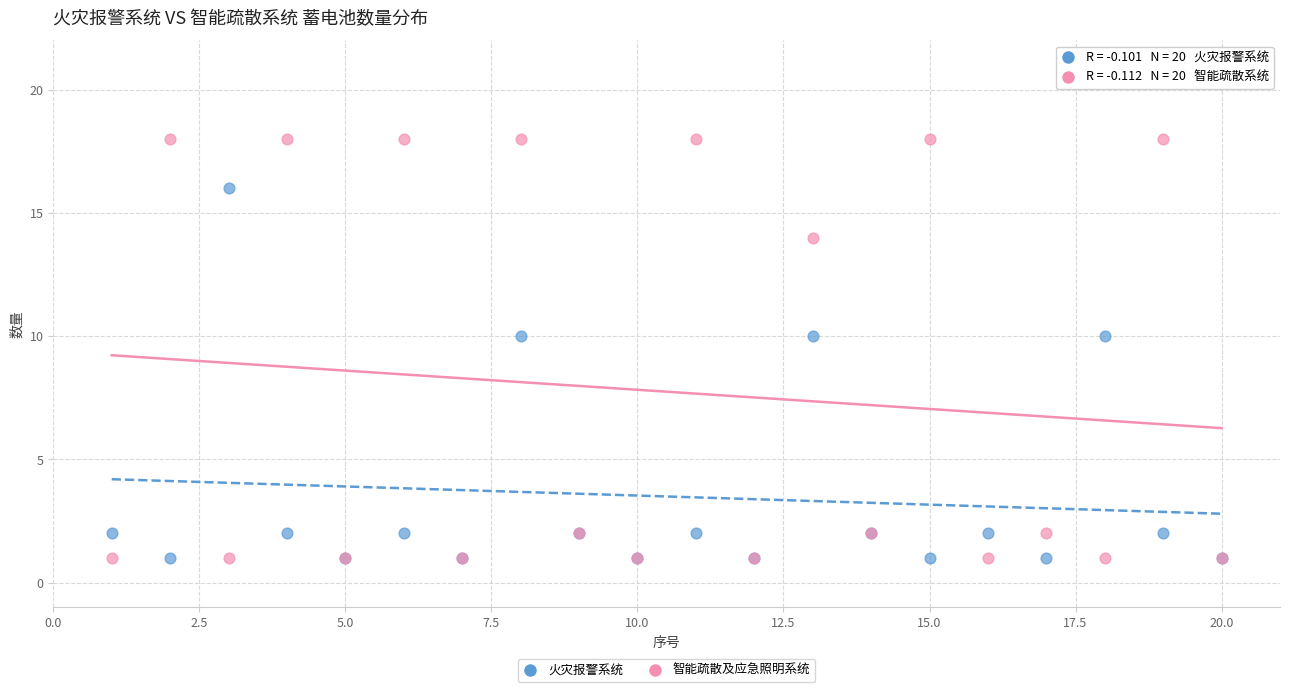

What is the X range (max minus min) for the scatter plot?

19